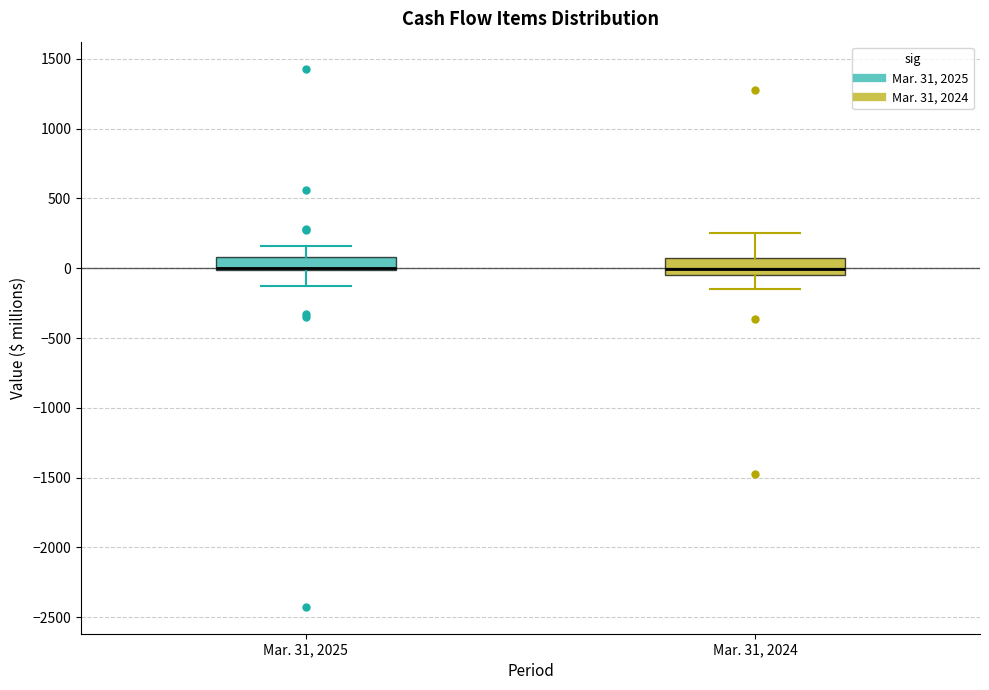

Reading left to right, read every box against the y-axis: the position of its median line, the range the box covers, and the ends of its whiskers. The values are not printed on the chart, so give them approximately, as read against the axis.

Mar. 31, 2025: median 0 (just above the box's lower edge), box 0 to 100, whiskers -150 to 150
Mar. 31, 2024: median 0, box -50 to 100, whiskers -150 to 250